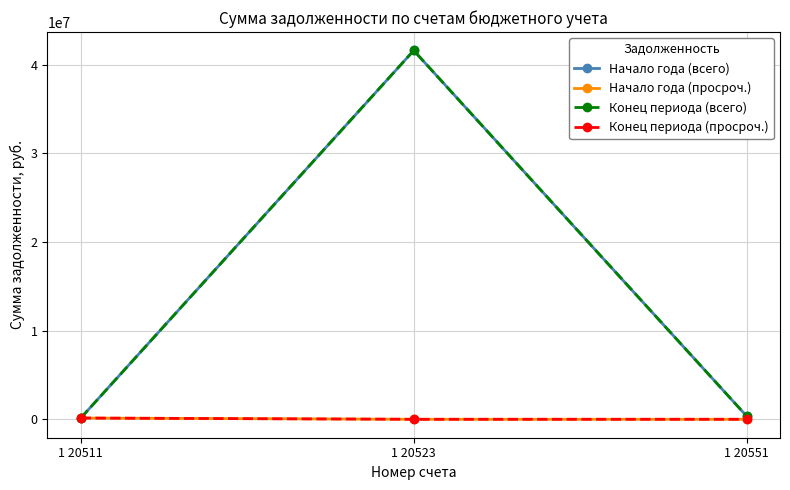

Does the chart display data point markers on the line(s)?

Yes